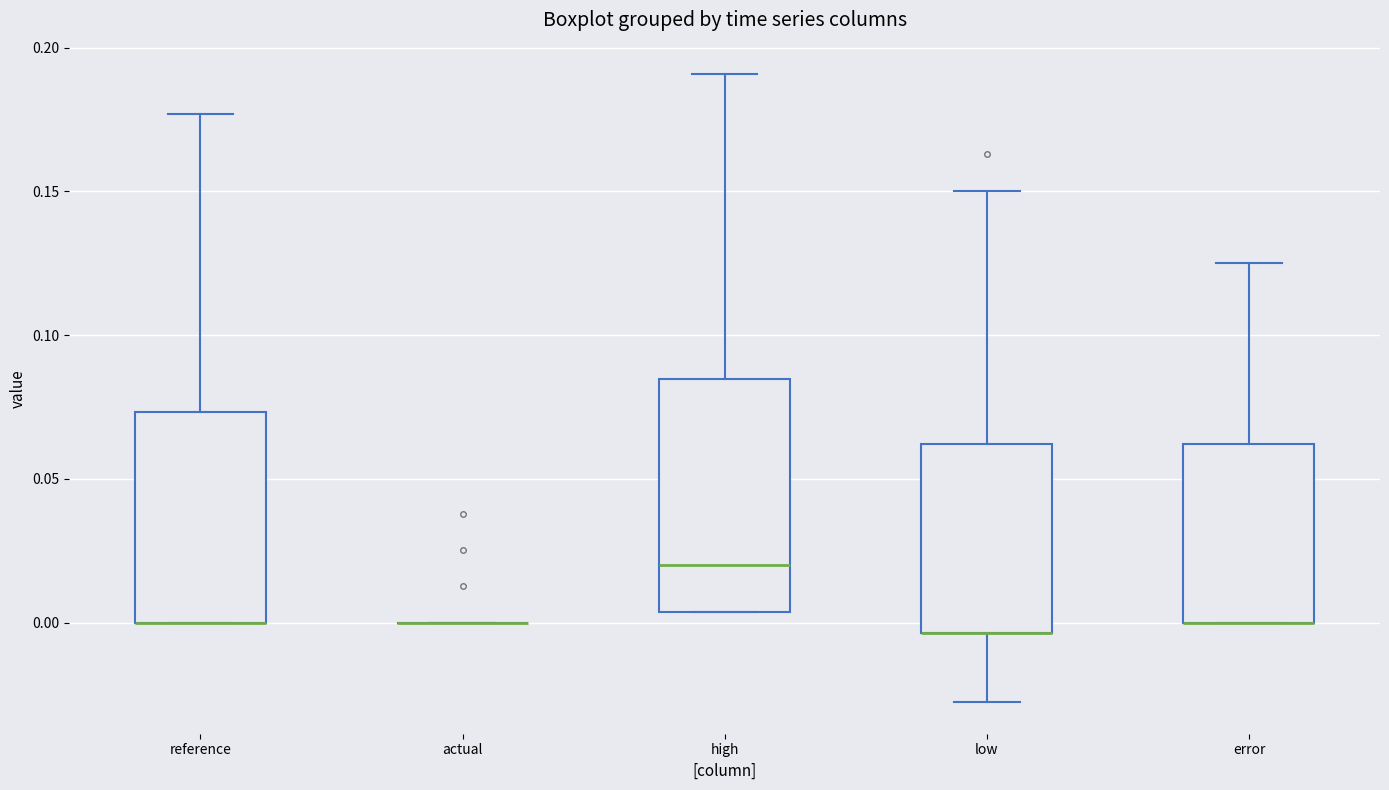

Comparing the boxes themselves (not the whiskers), which one is the tallest?

high